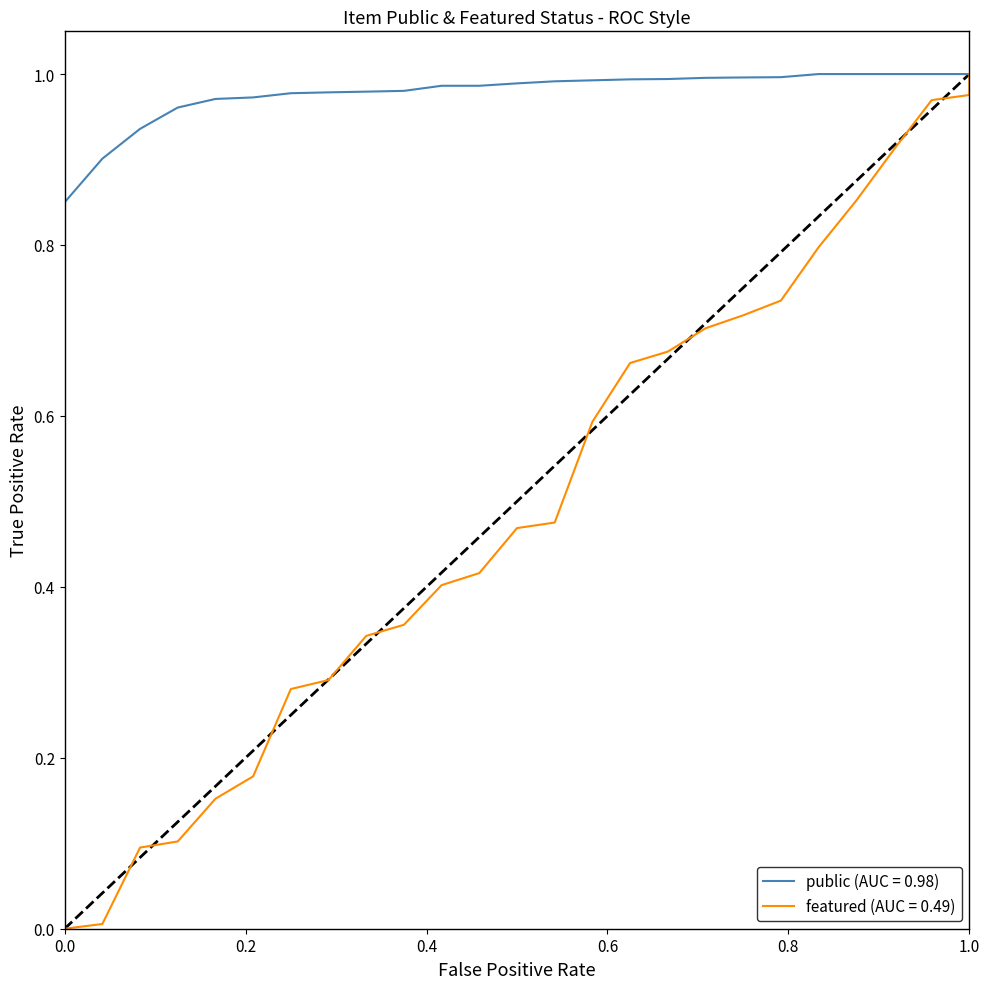

What is the value of the public point at the 12th from the left?

1